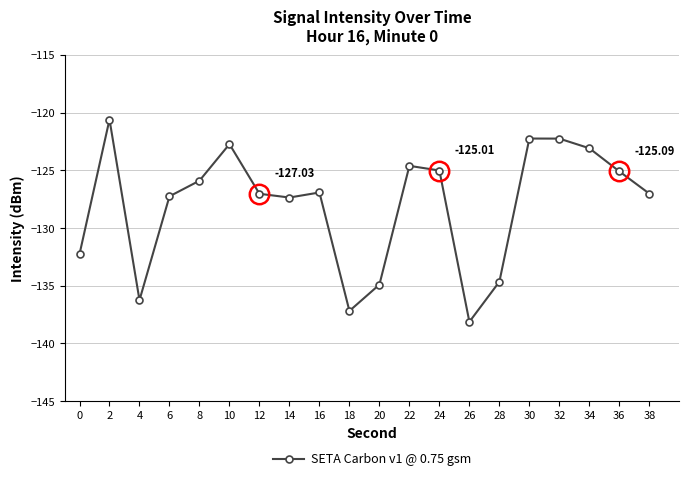

Does the chart display data point markers on the line(s)?

Yes